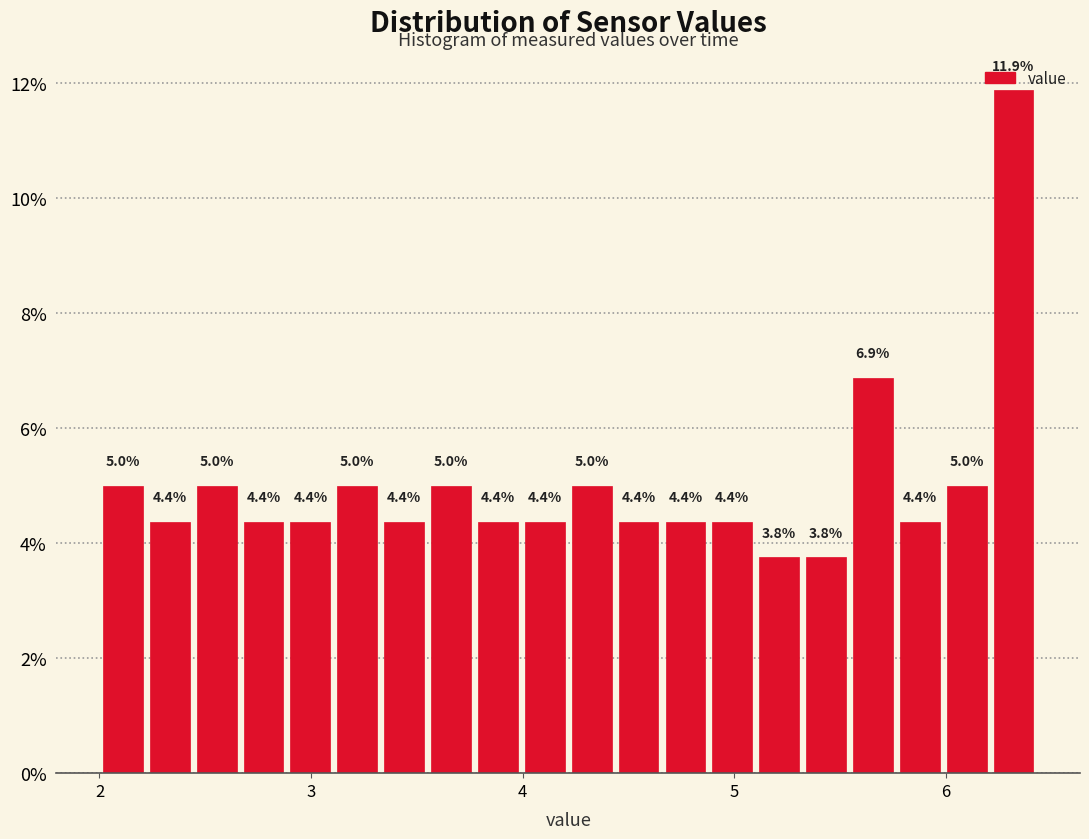

Read against the x-axis, roughly where is the centre of the tallest bar?

6.3